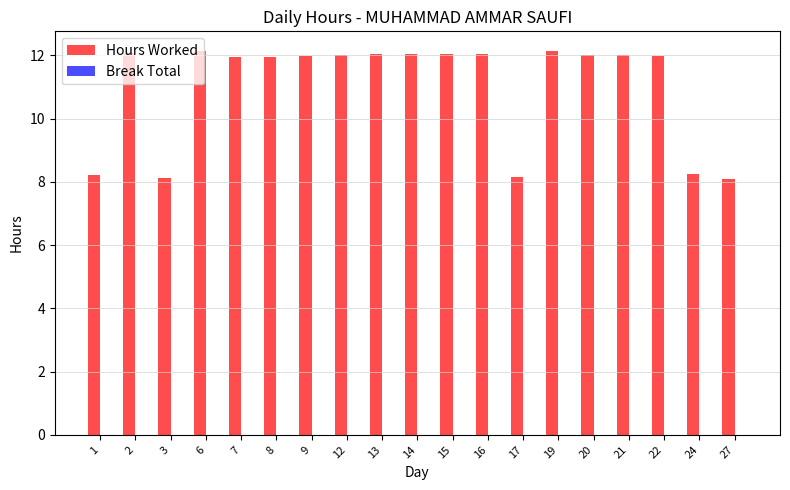

Approximately how many times larger is the value at 2 compared to 22?

1.0